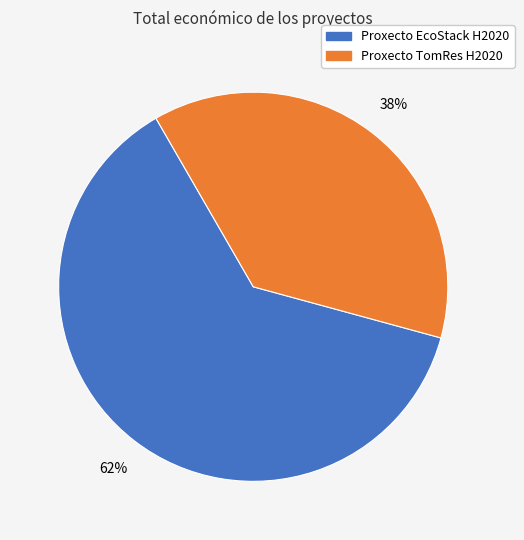

To the nearest percent, what is the average slice percentage?

50%